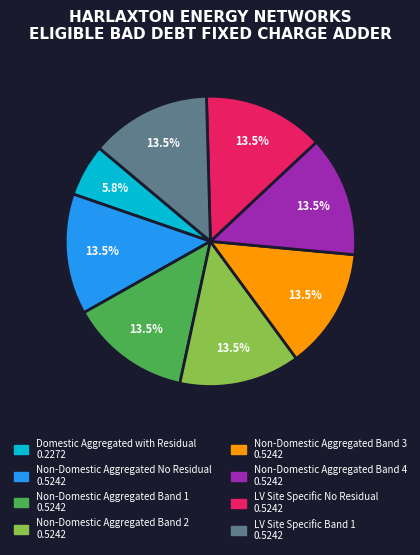

What percentage is the Domestic Aggregated with Residual slice, to the nearest percent?

6%